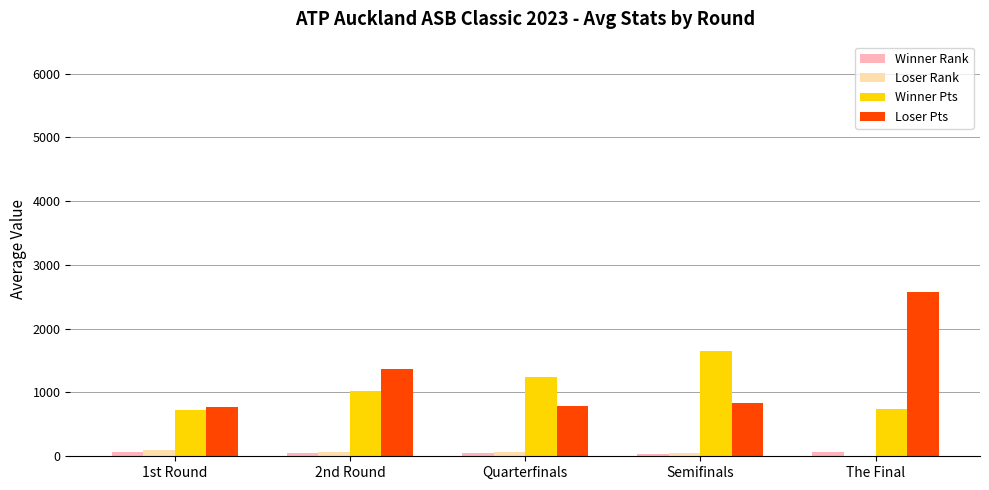

Is the value of Winner Rank at The Final greater than the value of Loser Pts at 2nd Round?

No